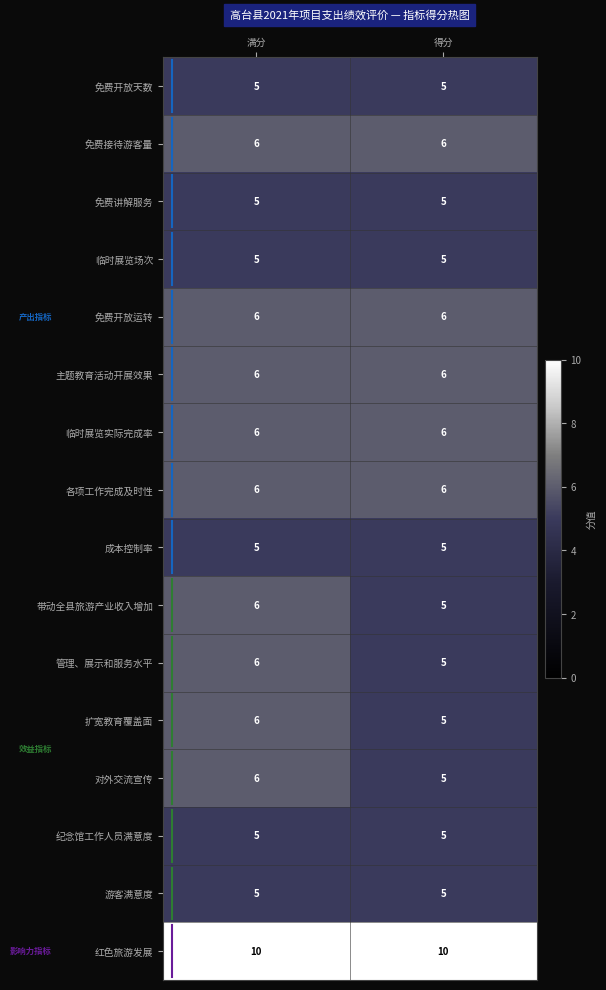

Read the 免费接待游客量 value at 得分.

6